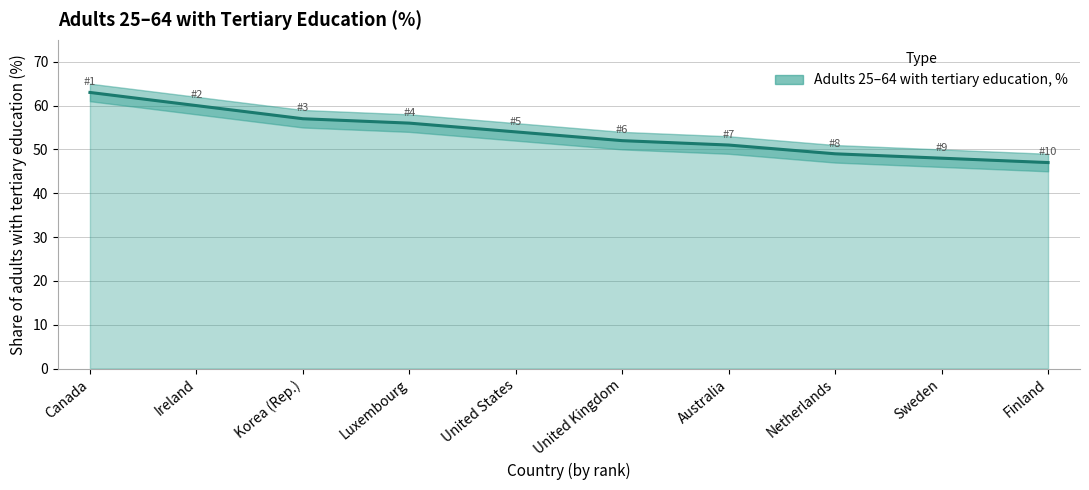

What is the ratio of the value at Sweden to the value at United States?

0.9